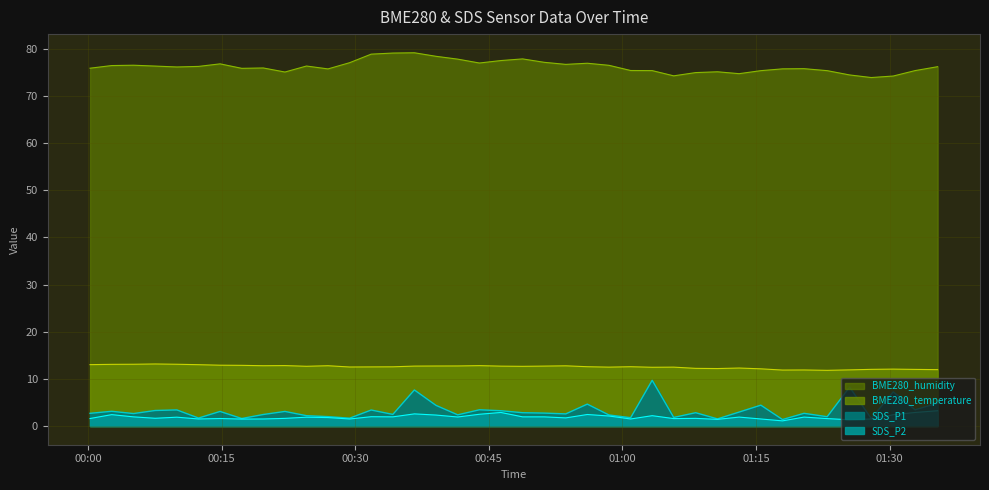

True or false: SDS_P1 and SDS_P2 cross at least once.

False